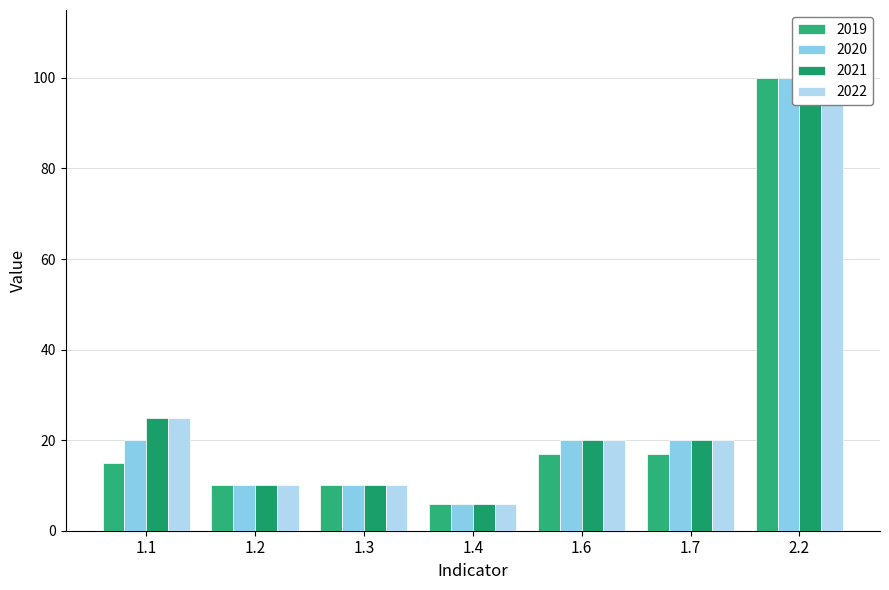

Which category has the highest value in the 2022 series?

2.2